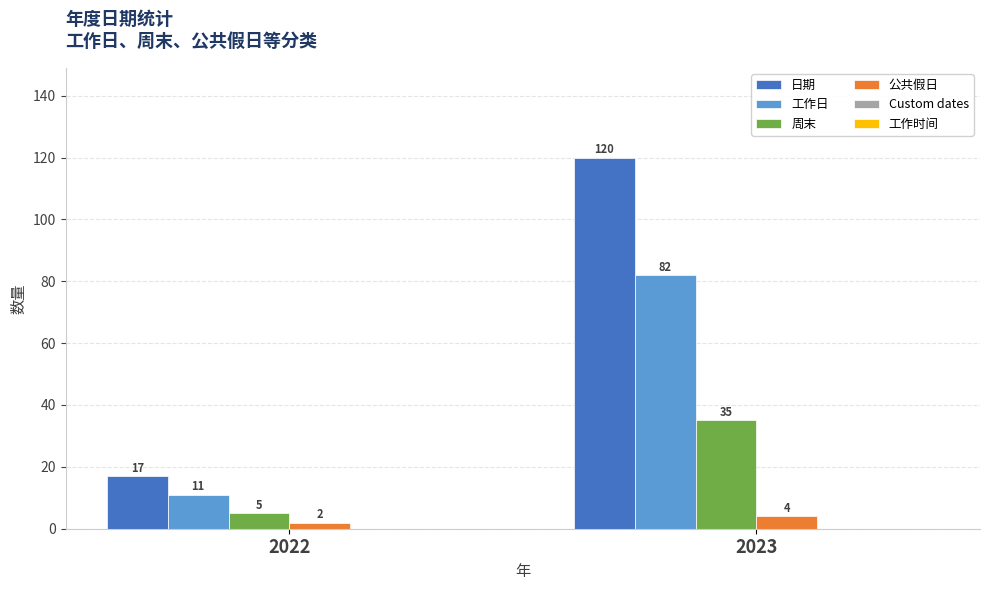

Reading left to right, transcribe all the data shown in this chart.

日期: 17	120
工作日: 11	82
周末: 5	35
公共假日: 2	4